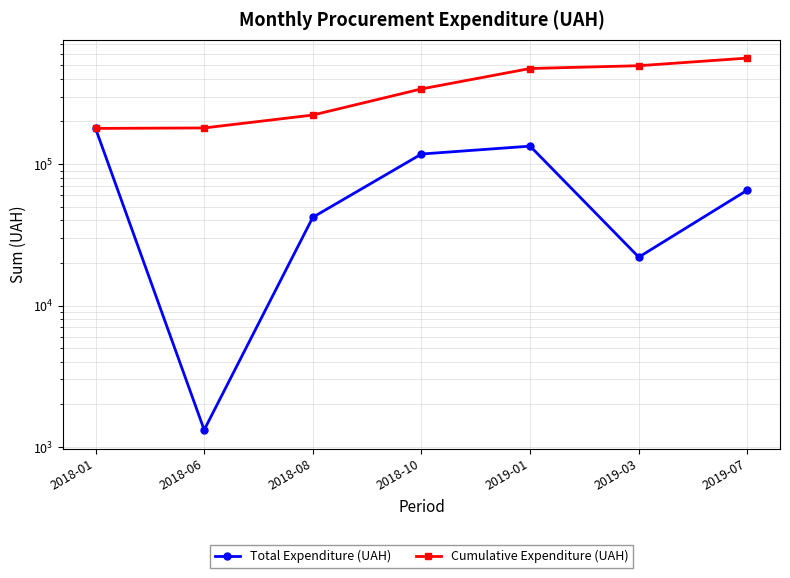

How many lines are shown in the chart?

2